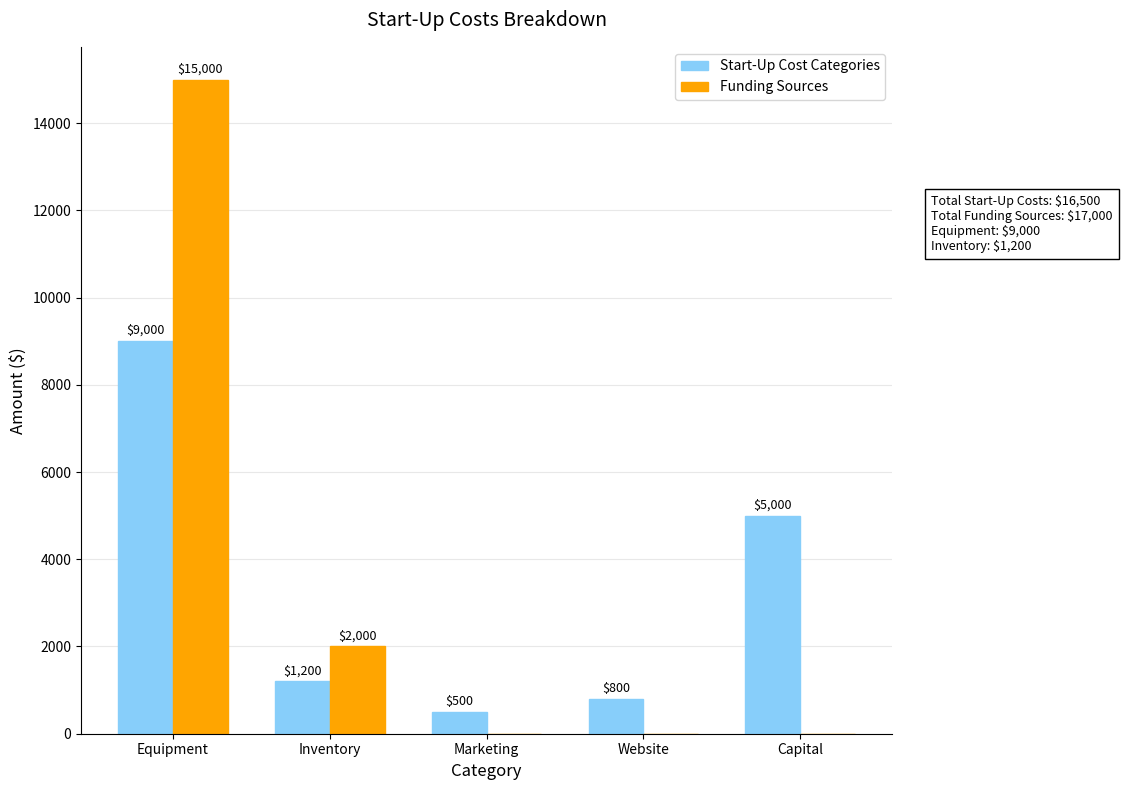

What is the total value across all series at Capital?

5000